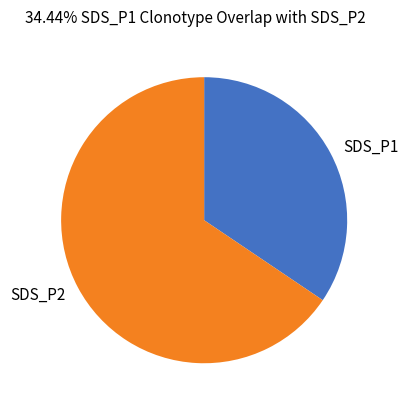

Does SDS_P1 represent more than half of the total?

No